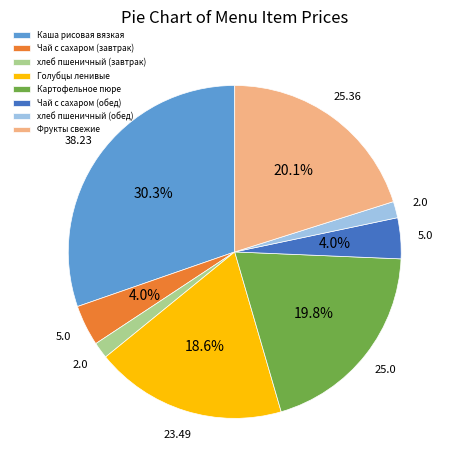

Combined, do хлеб пшеничный (завтрак) and Каша рисовая вязкая account for over 50%?

No